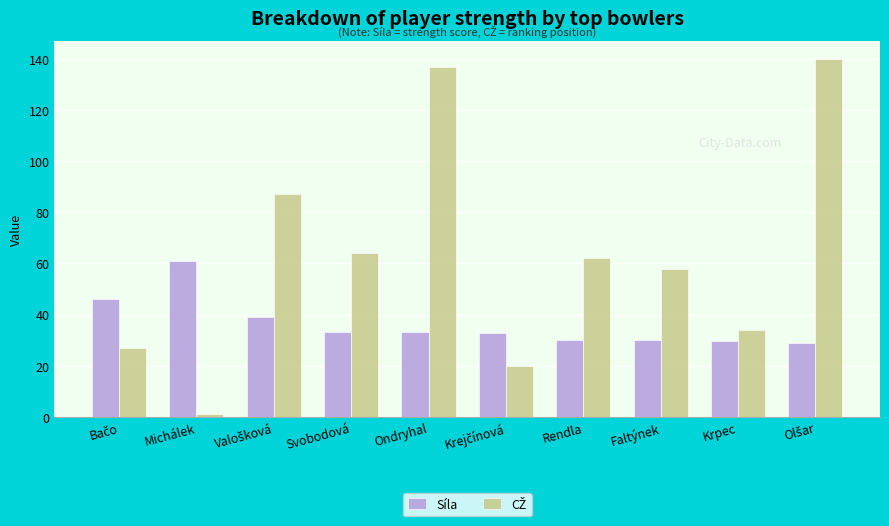

How many groups of bars are there?

10